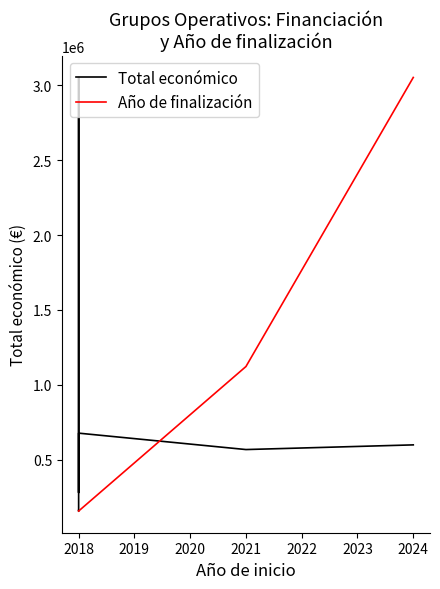

Where is Total económico nearest to the value 1604536?

2018